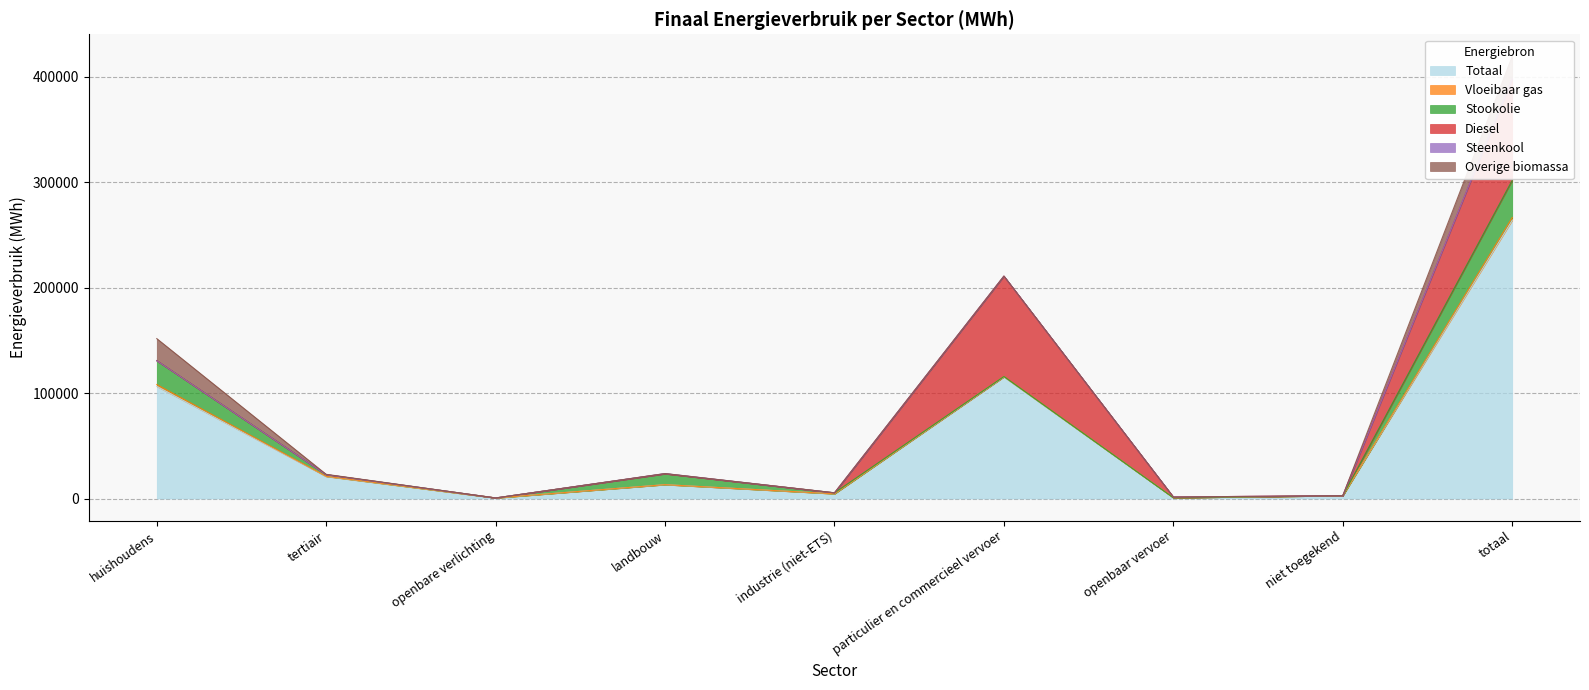

True or false: Stookolie and Totaal cross at least once.

False